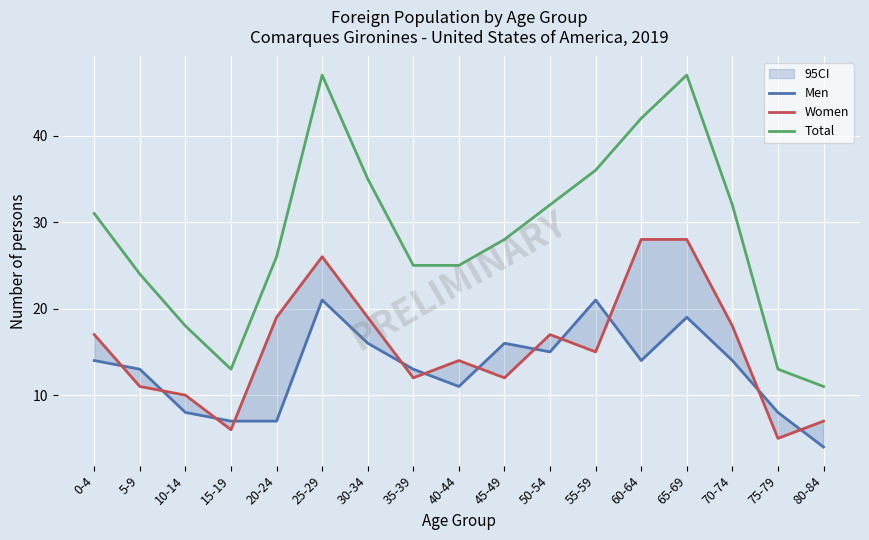

Rank the categories by Total value from highest to lowest.

25-29, 65-69, 60-64, 55-59, 30-34, 50-54, 70-74, 0-4, 45-49, 20-24, 35-39, 40-44, 5-9, 10-14, 15-19, 75-79, 80-84